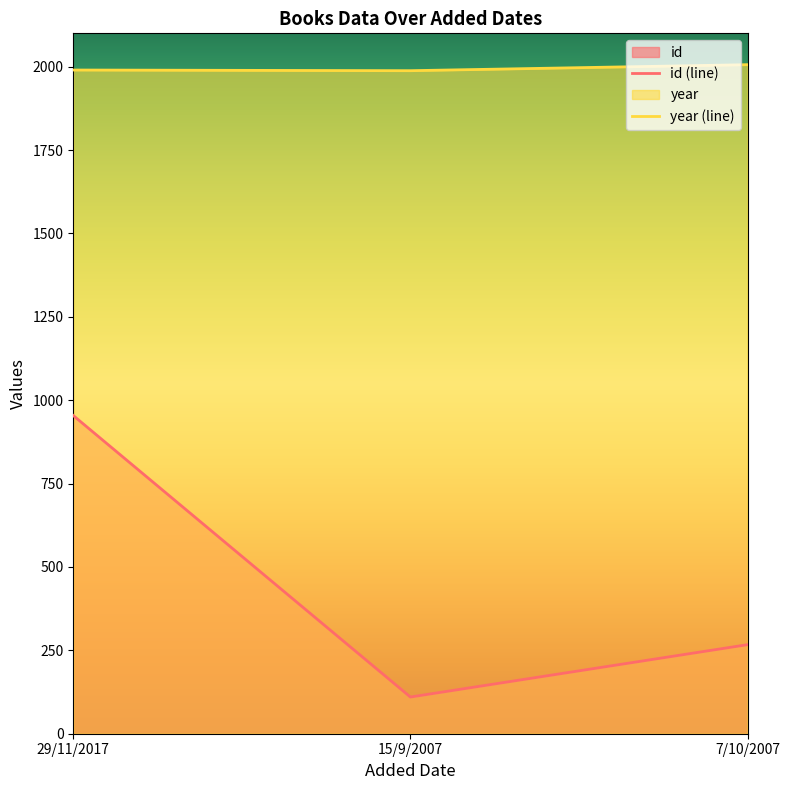

Which series has the largest total across all categories?

year (line)